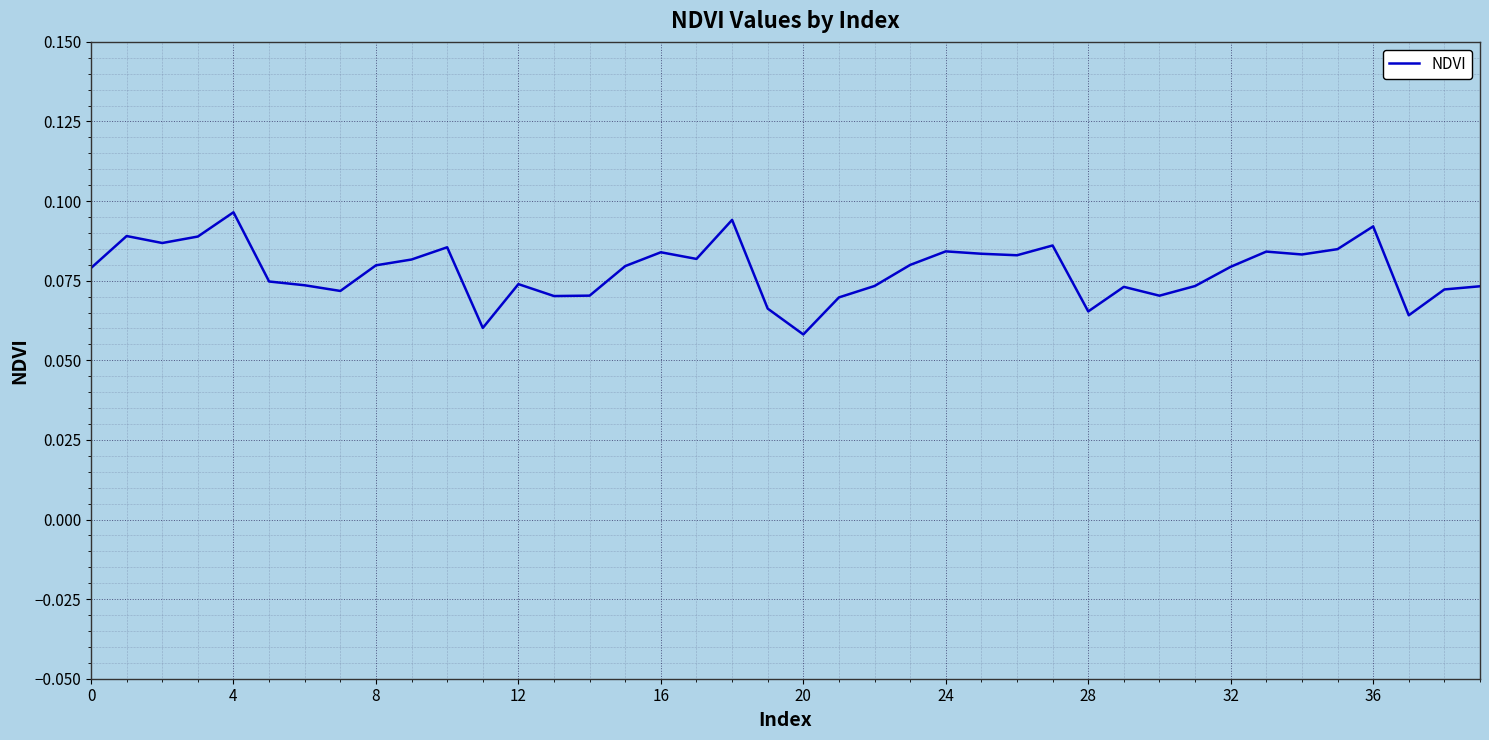

How many points are higher than both their immediate neighbors (excluding endpoints)?

11